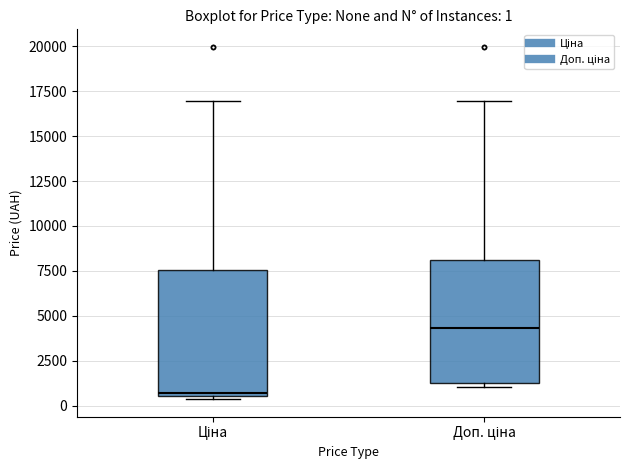

Which box has the lowest median line?

Ціна